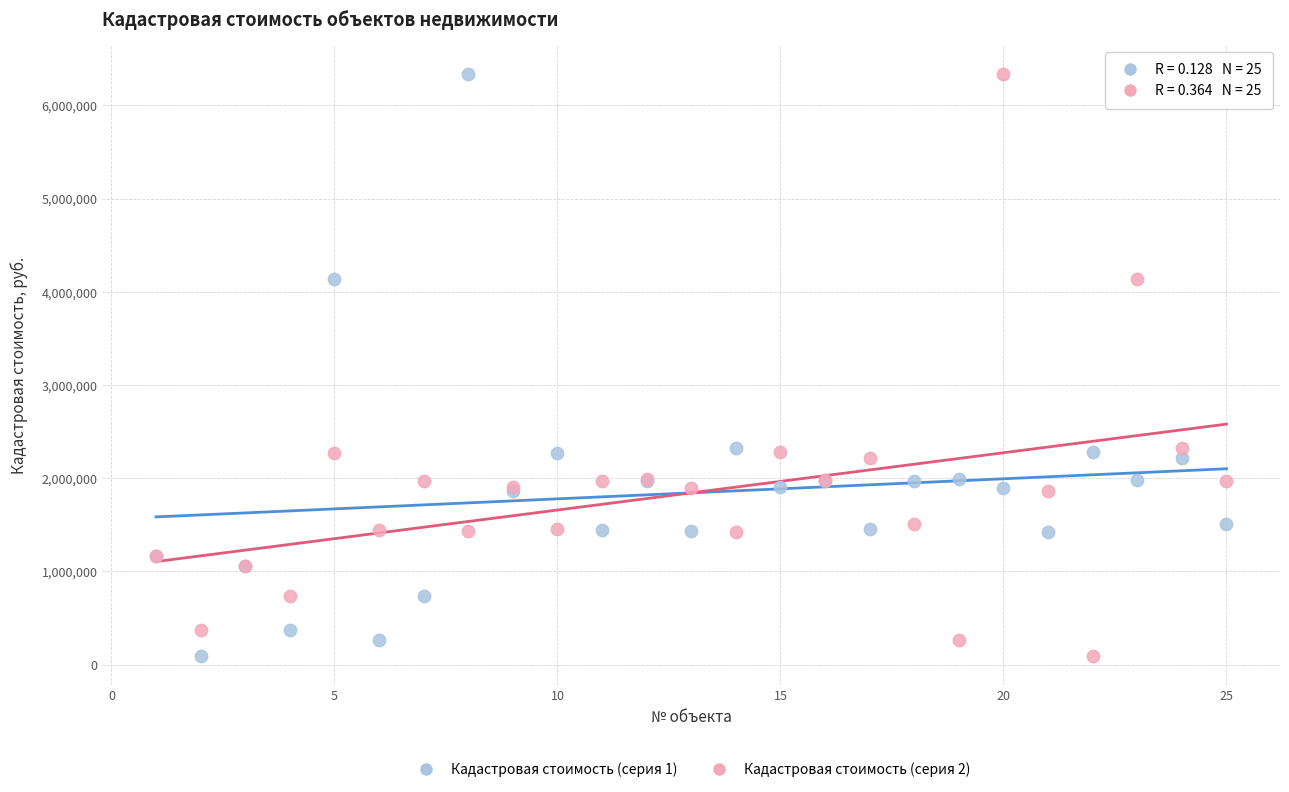

What are all the series names shown in the legend?

Кадастровая стоимость (серия 1), Кадастровая стоимость (серия 2)